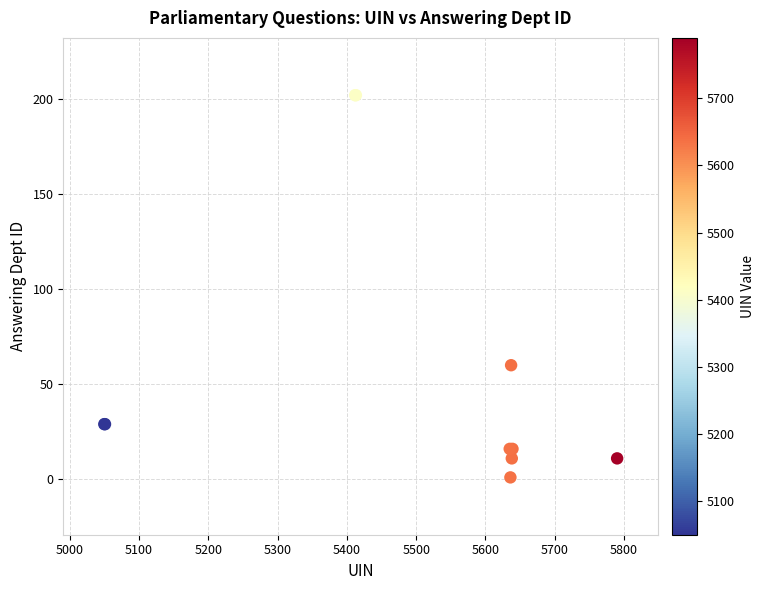

What Y value in the scatter plot is closest to 101?

60